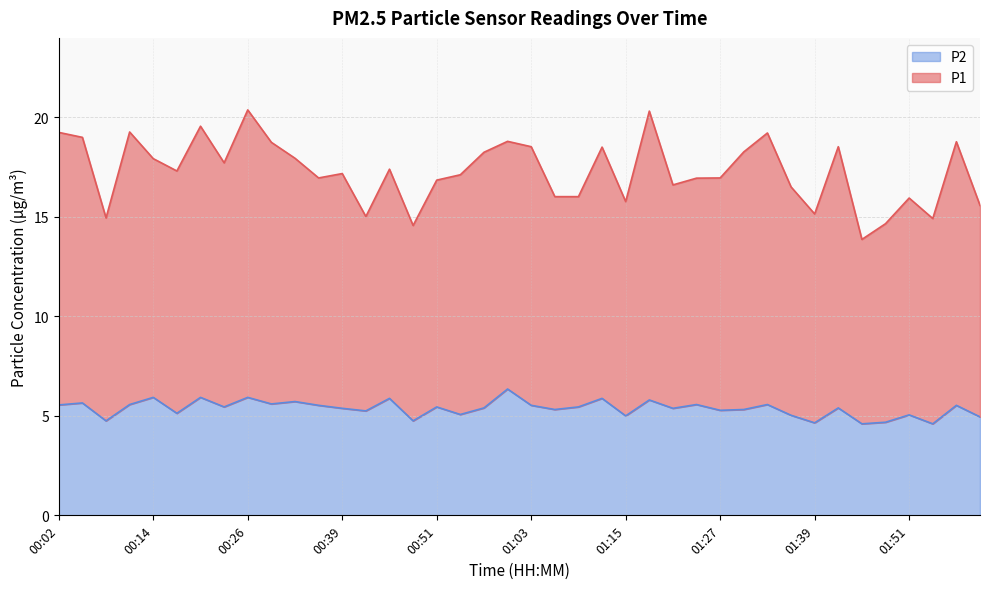

True or false: P1 and P2 intersect in this chart.

False